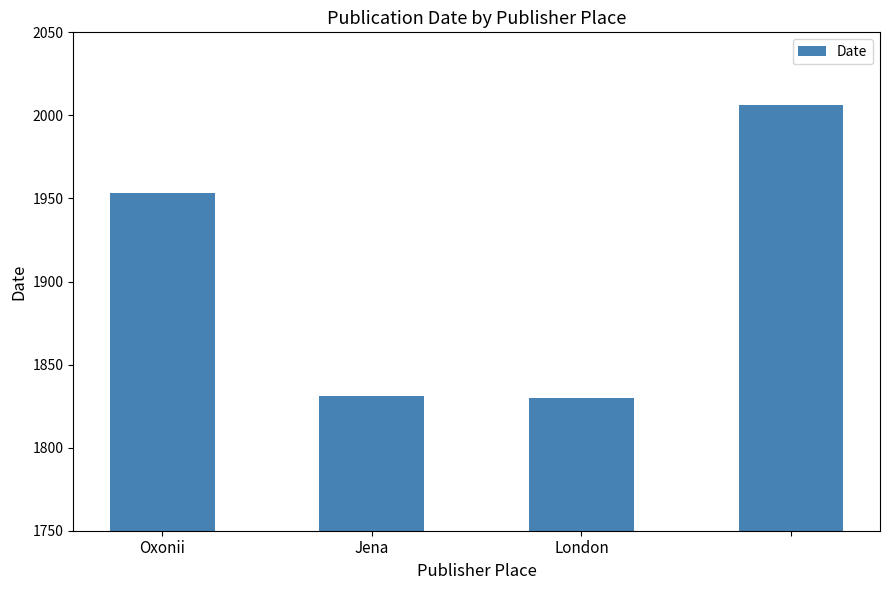

What is the maximum value shown in the chart?

2006